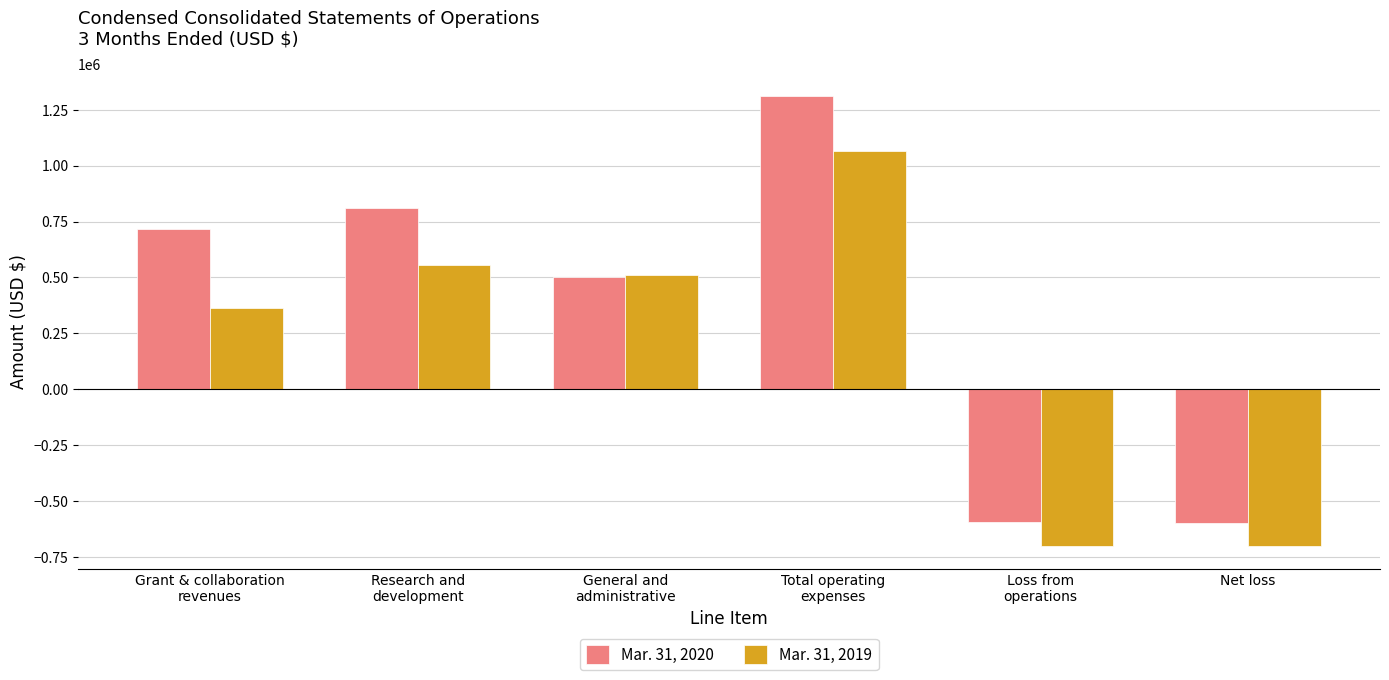

What value does the Mar. 31, 2020 series have at Grant & collaboration
revenues?

715977